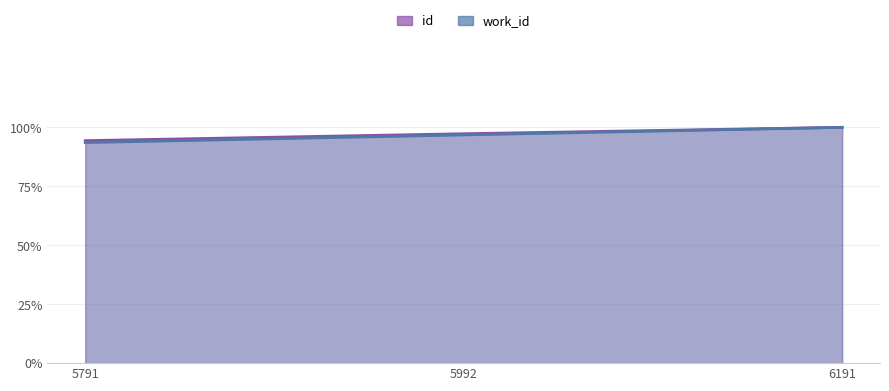

Read the work_id value at 5992.

1.0